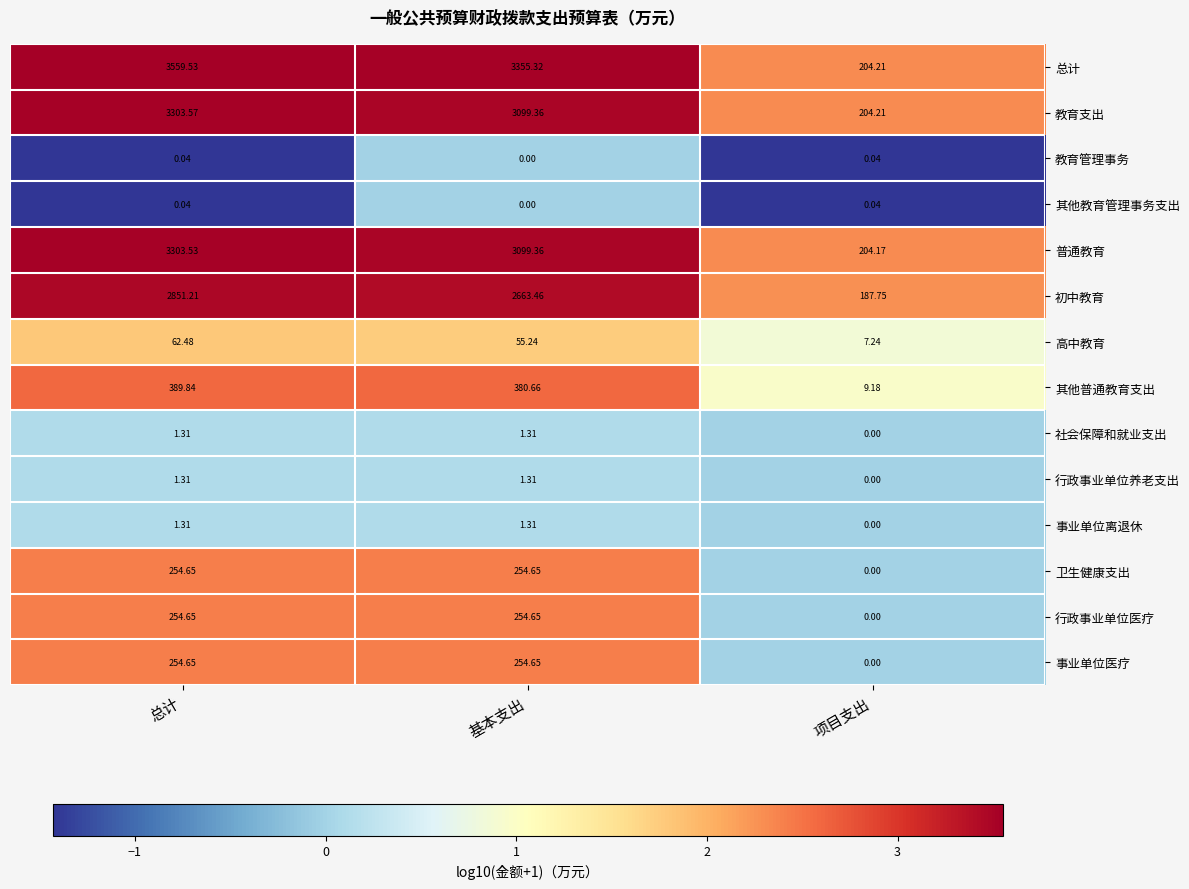

Where does the 总计 series first go above 3355?

总计